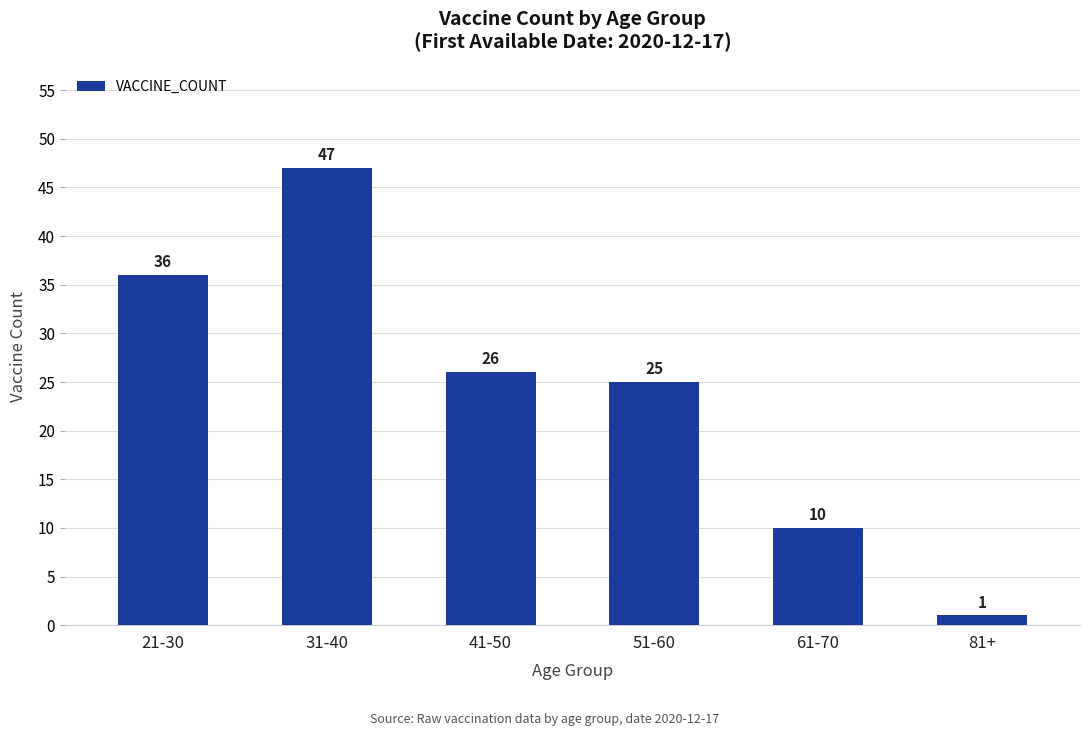

At which category does the chart reach its peak across all series?

31-40